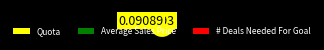

True or false: Average Sales Price accounts for 9% of the total.

True